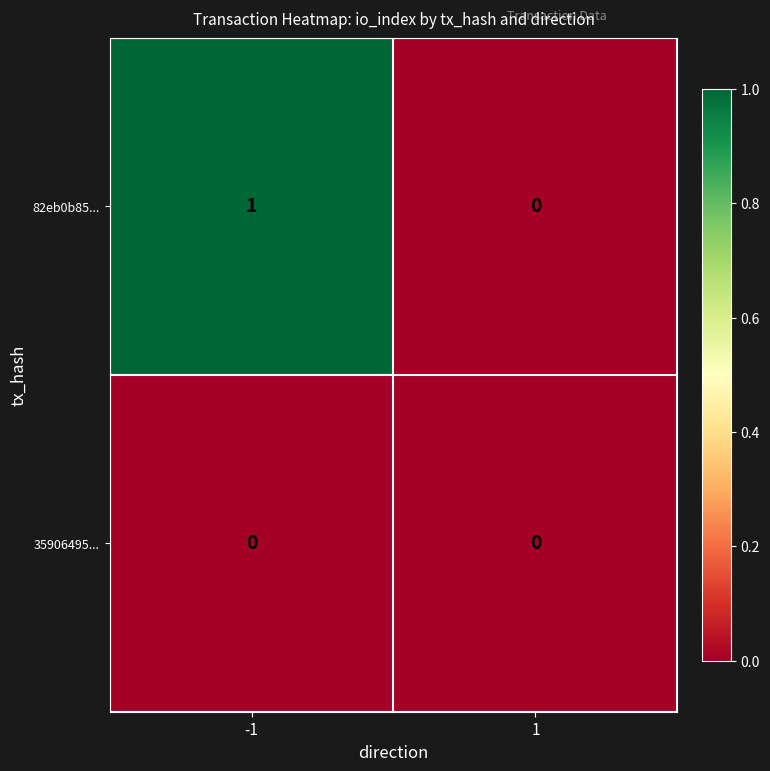

Reading left to right, transcribe all the data shown in this chart.

82eb0b85...: -1=1	1=0
35906495...: -1=0	1=0